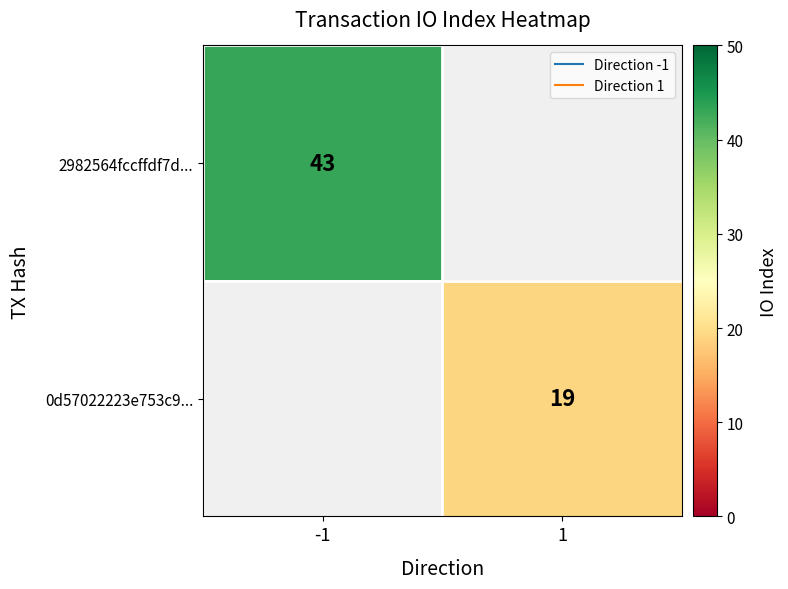

How many series are shown in this chart?

2